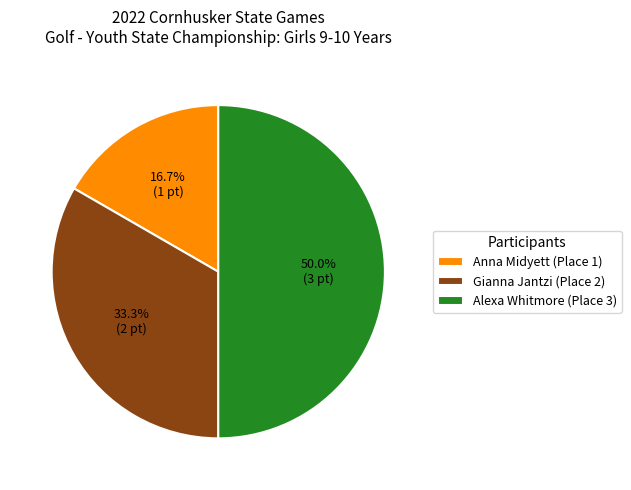

To the nearest percent, what percentage of the pie is Alexa Whitmore (Place 3)?

50%